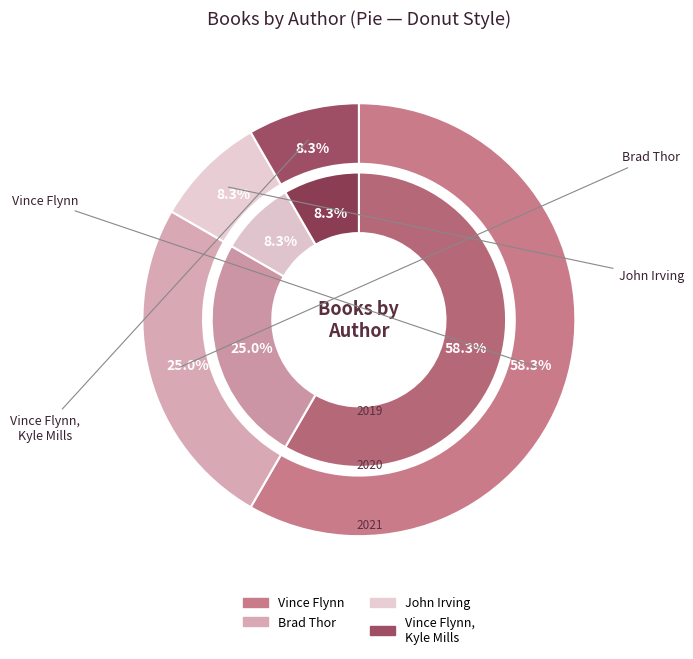

To the nearest percent, what percentage of the pie is Vince Flynn / Kyle Mills?

8%